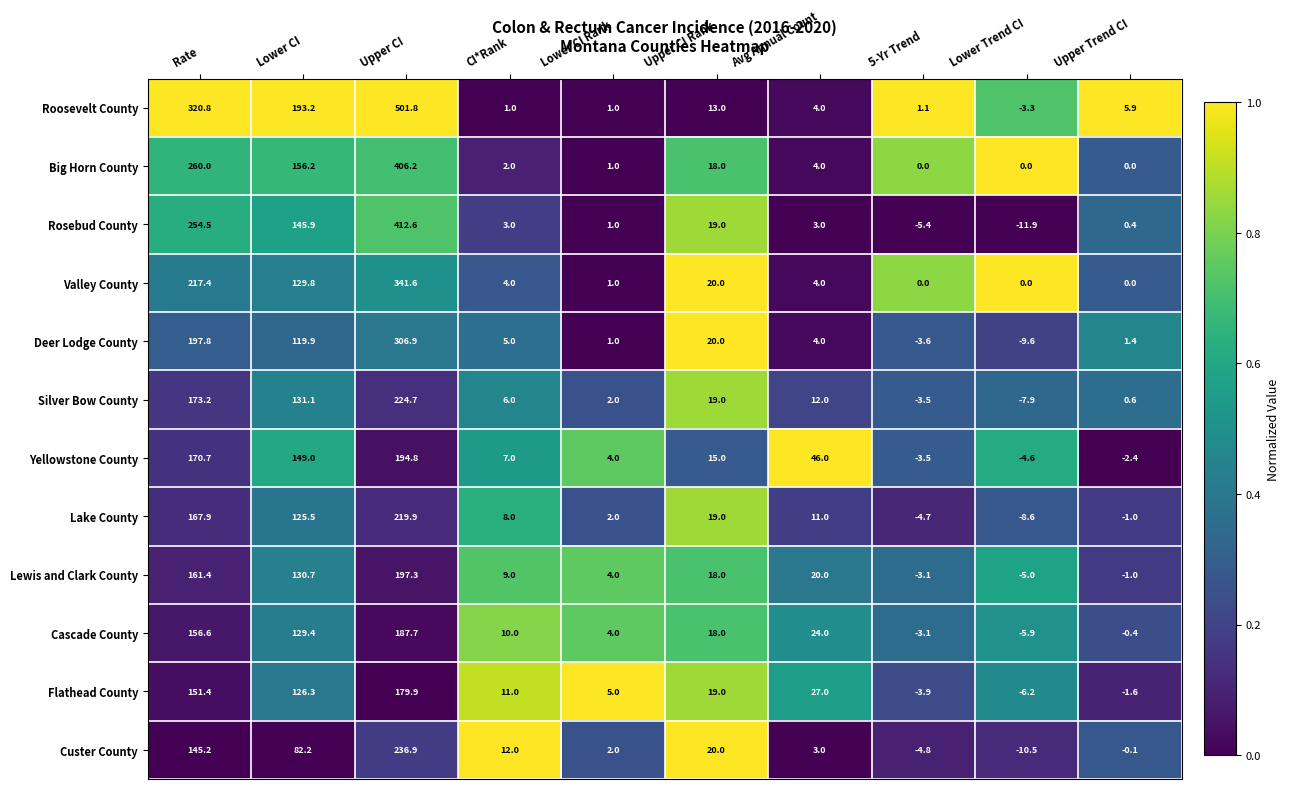

Which series changed the most between 5-Yr Trend and Upper Trend CI?

Rosebud County